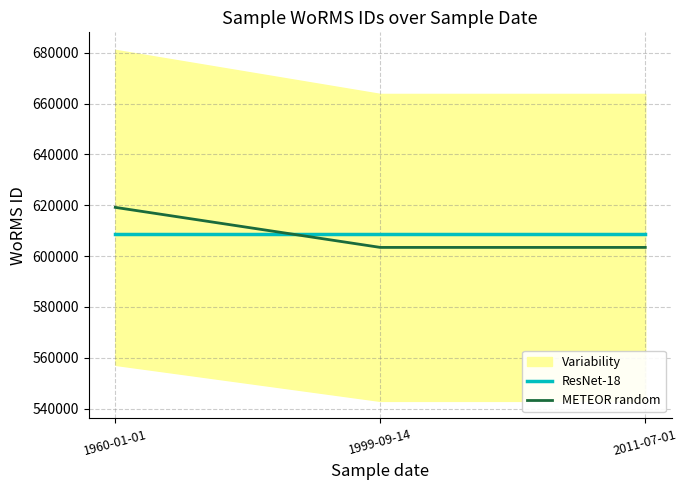

Reading left to right, extract all data points from this chart.

ResNet-18: 1960-01-01=608676.7	1999-09-14=608676.7	2011-07-01=608676.7
METEOR random: 1960-01-01=619172.0	1999-09-14=603429.0	2011-07-01=603429.0